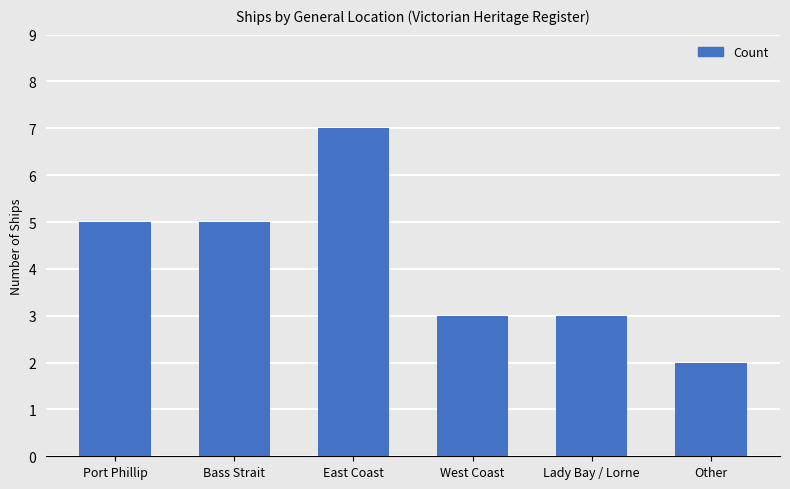

The chart shows a value of 2 at Lady Bay / Lorne. True or false?

False